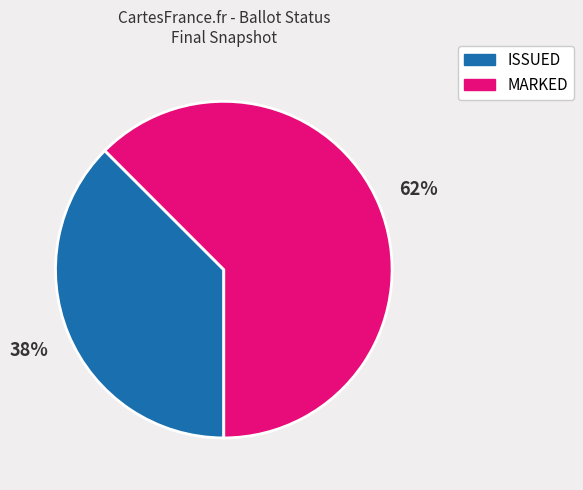

What is the ratio of the value at ISSUED to the value at MARKED?

0.6